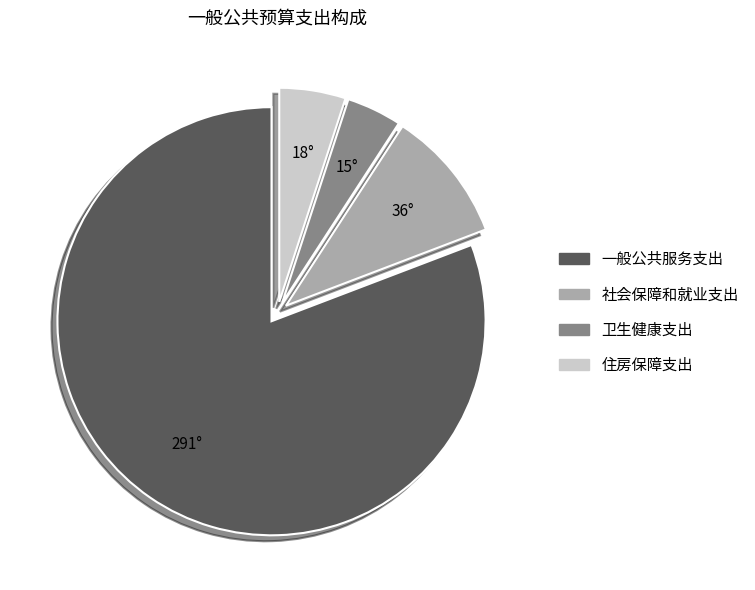

Does any single category account for the majority?

Yes